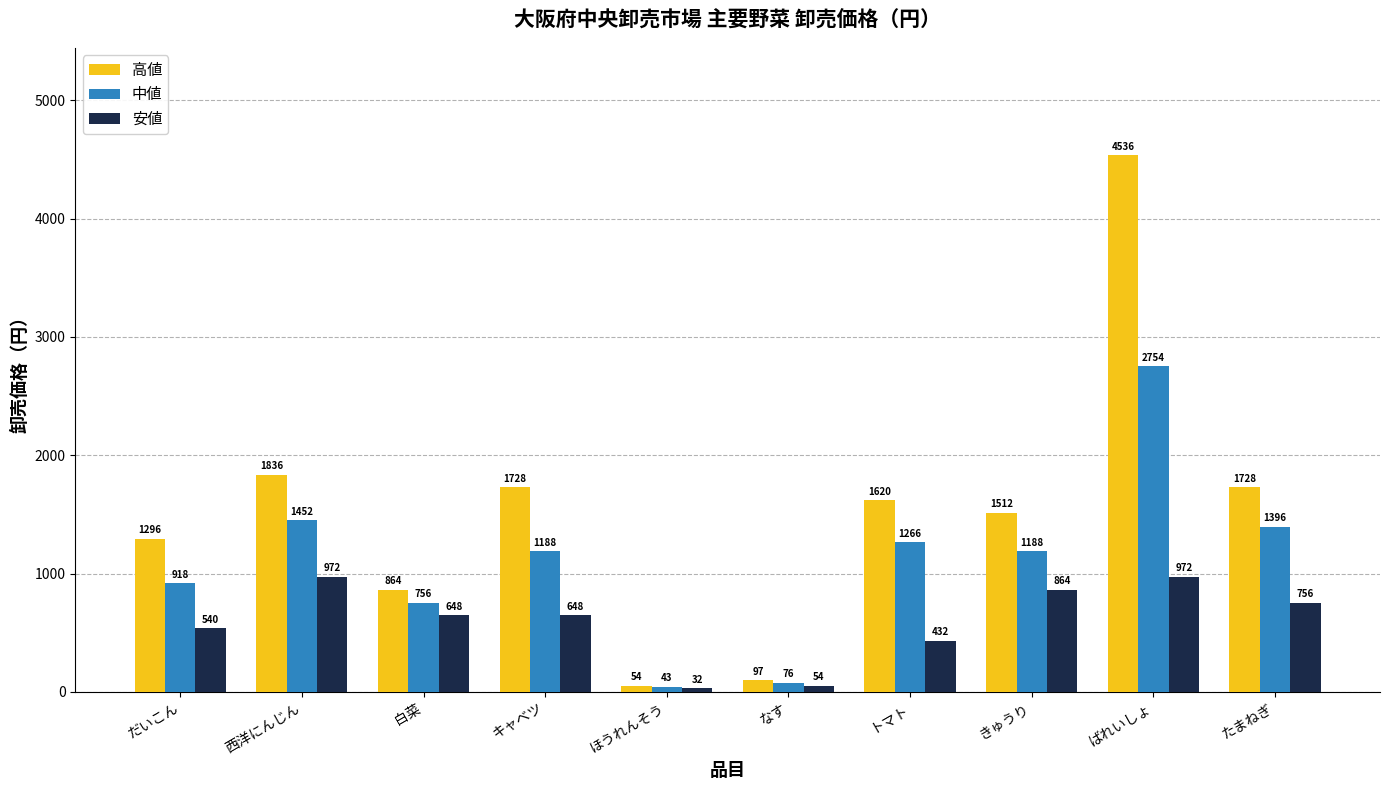

Which series has the largest range (max minus min)?

高値